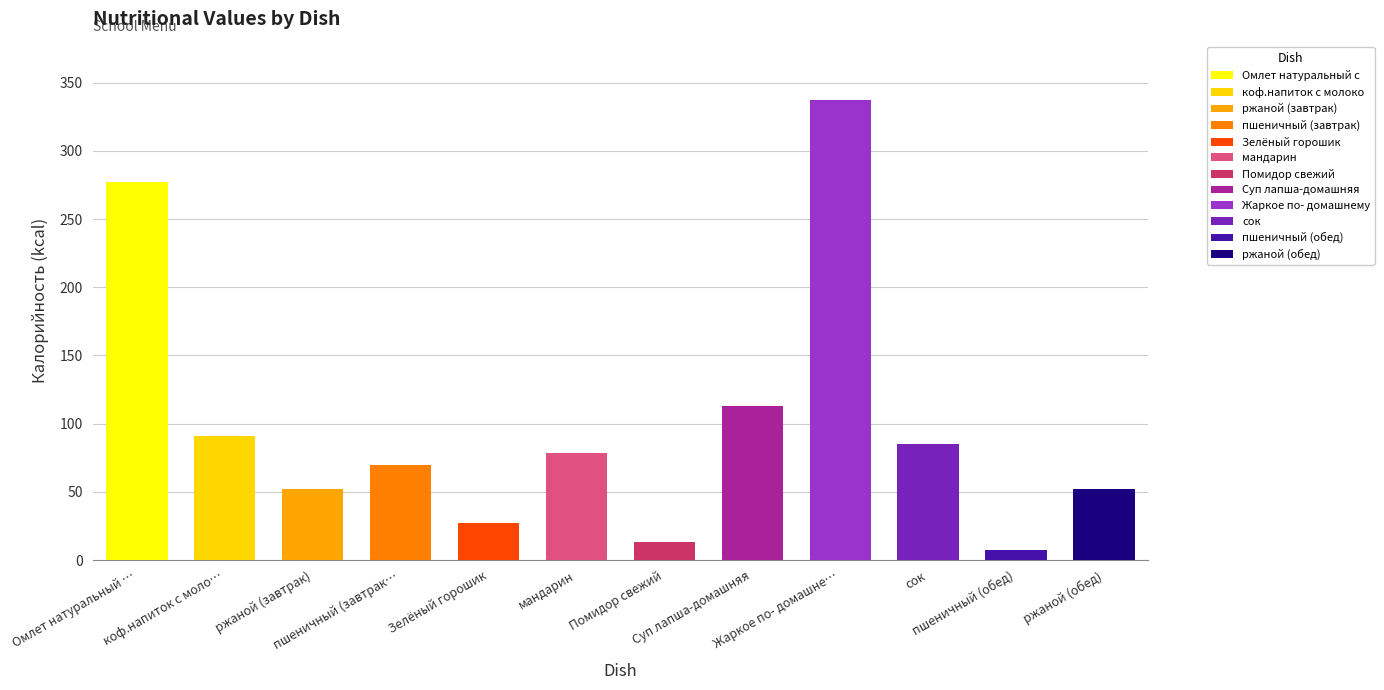

What is the smallest value displayed?

7.1